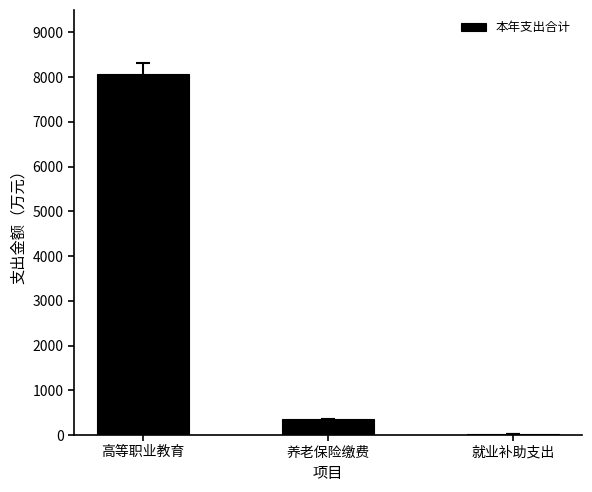

What is the sum of all values?

8444.1